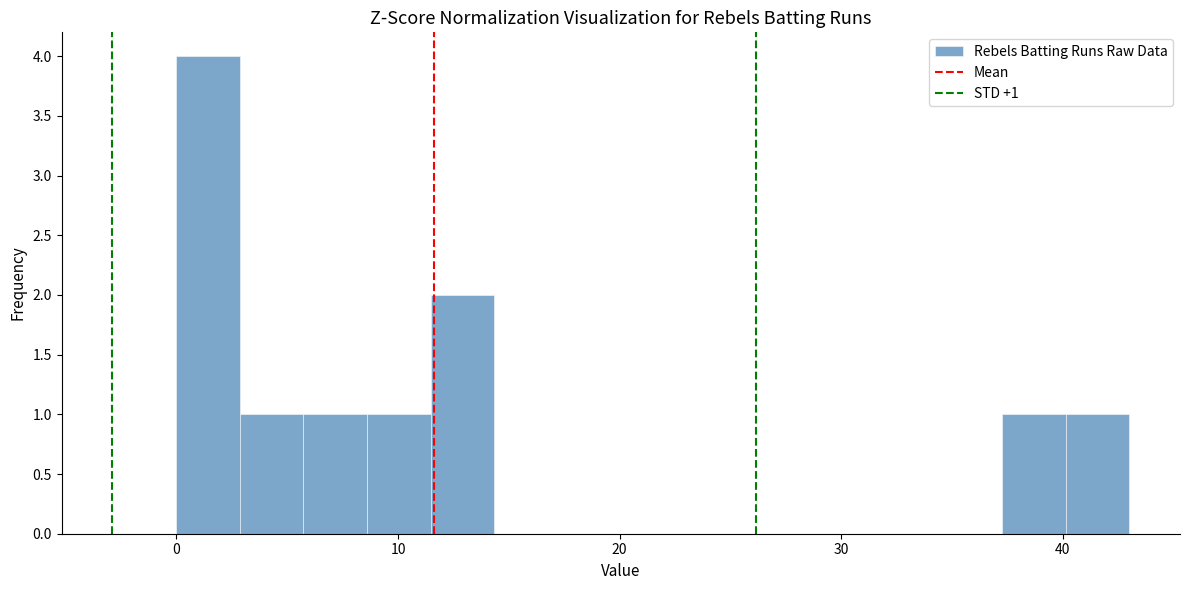

Read against the x-axis, roughly where is the centre of the tallest bar?

1